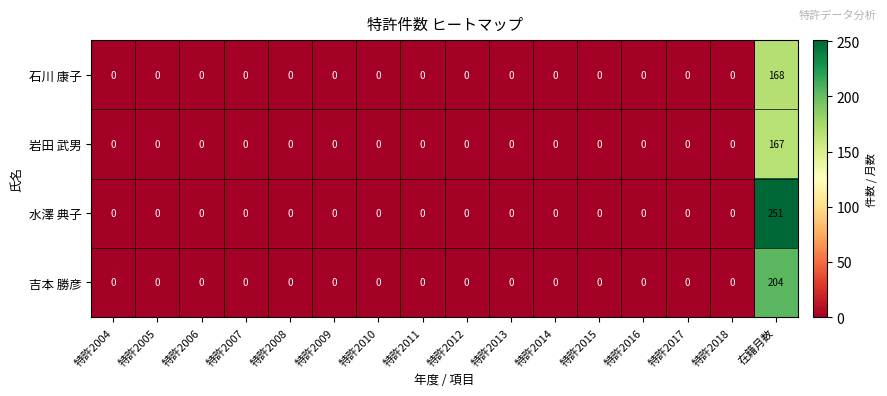

At which category is the sum across all series the highest?

在籍月数